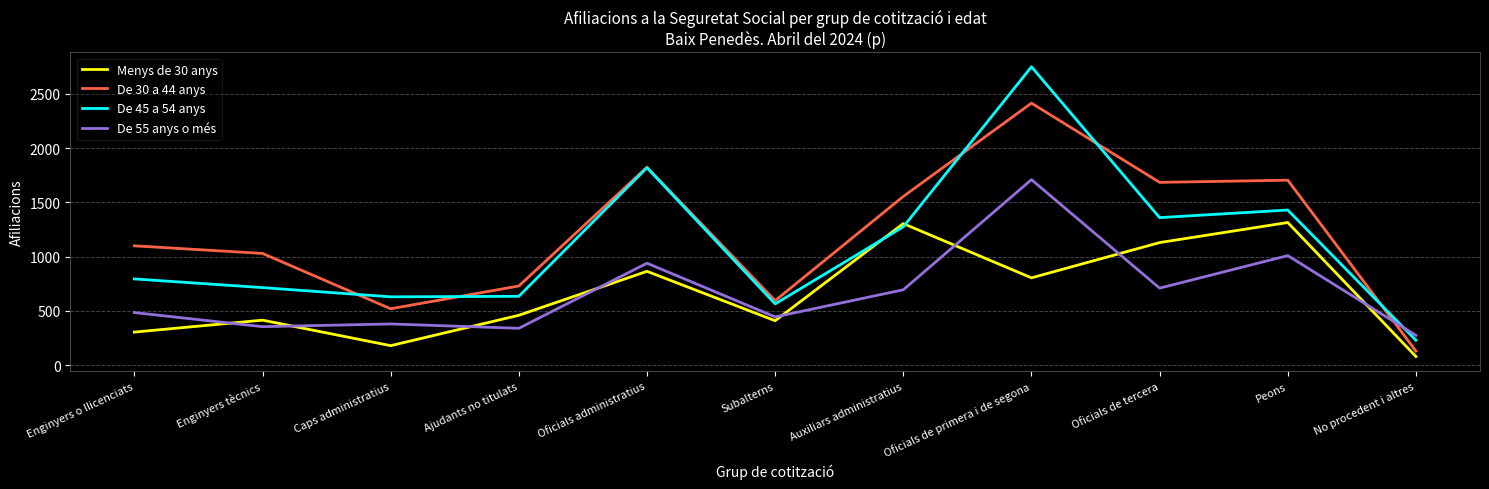

At which label does Menys de 30 anys reach its minimum?

No procedent i altres